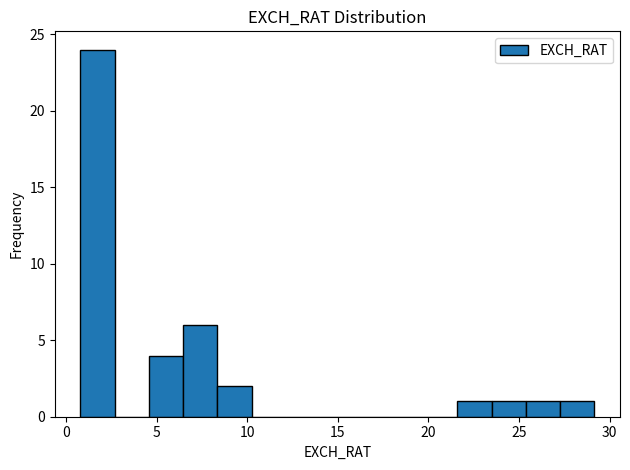

Around what value on the x-axis is the tallest bar? Give the approximate position of its centre, as read against the axis.

1.5